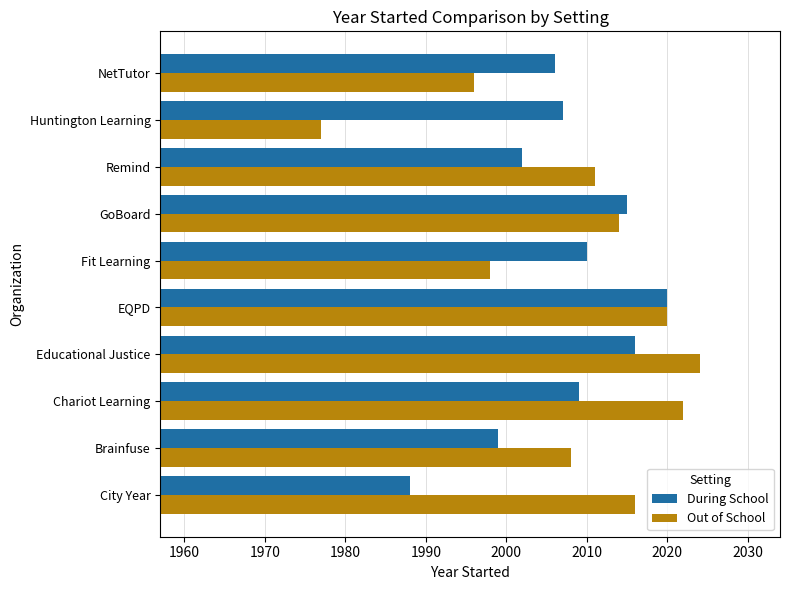

How many series are shown in this chart?

2